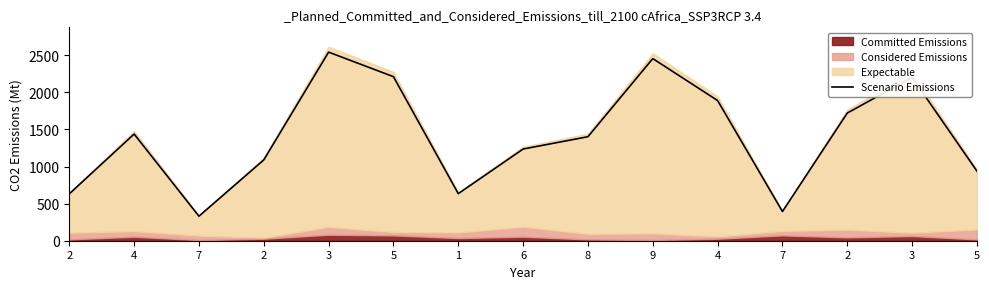

What is the smallest value displayed?

330.9